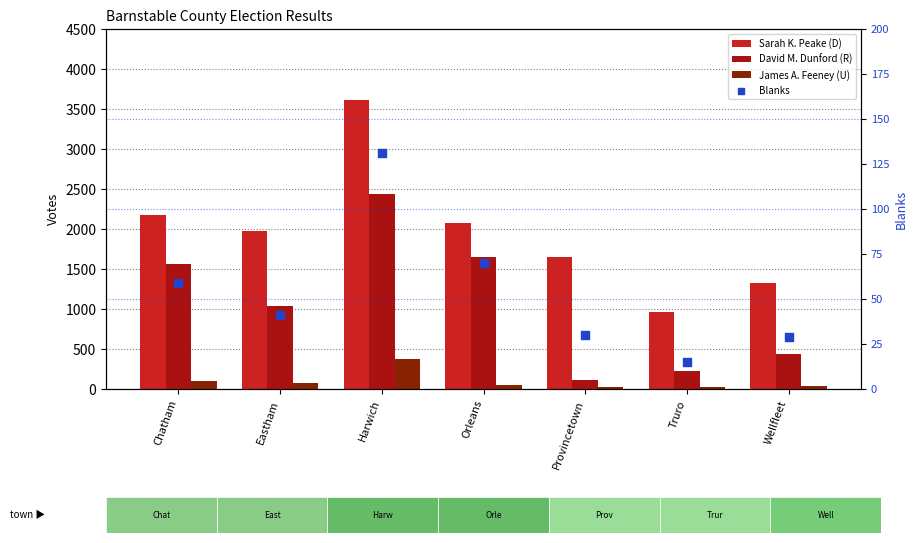

Which series contains the lowest Y value?

Blanks